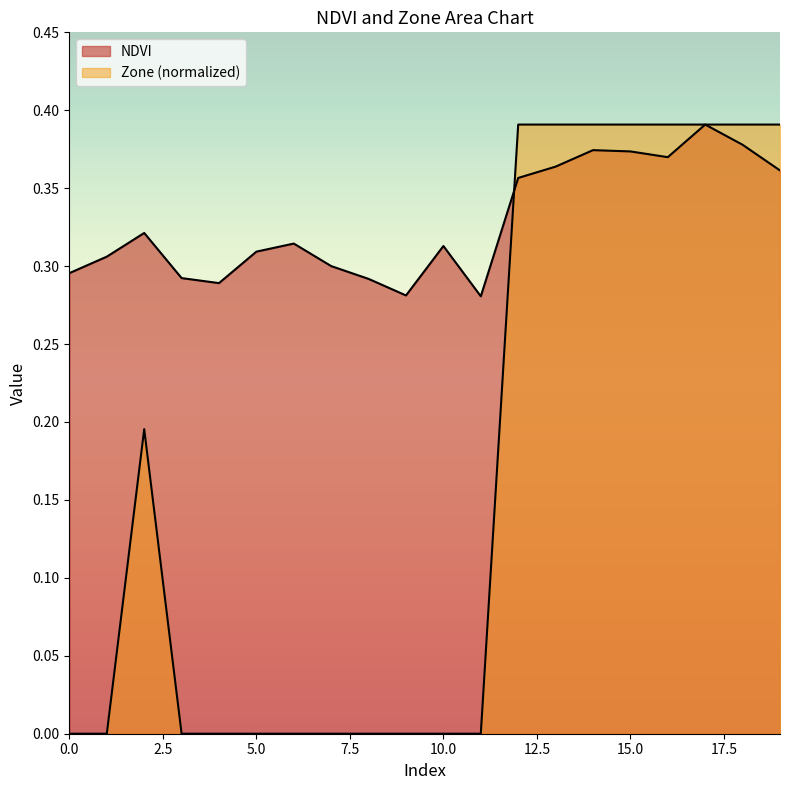

True or false: NDVI and Zone intersect in this chart.

True